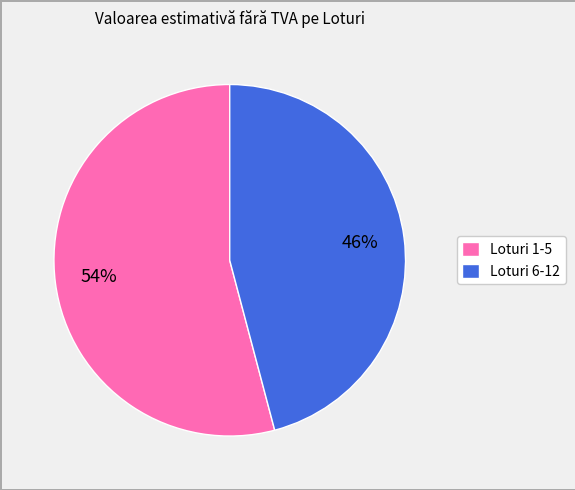

How many slices are in this pie chart?

2